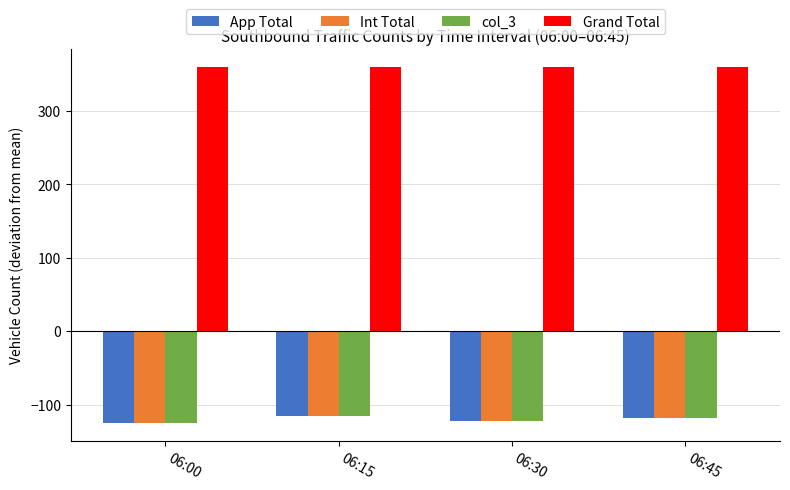

Is it true that Int Total equals -174 at 06:00?

False